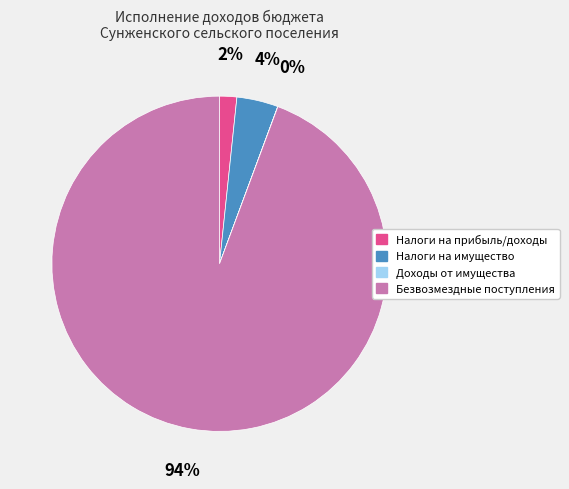

Is it true that Безвозмездные поступления is 94% of the pie?

True